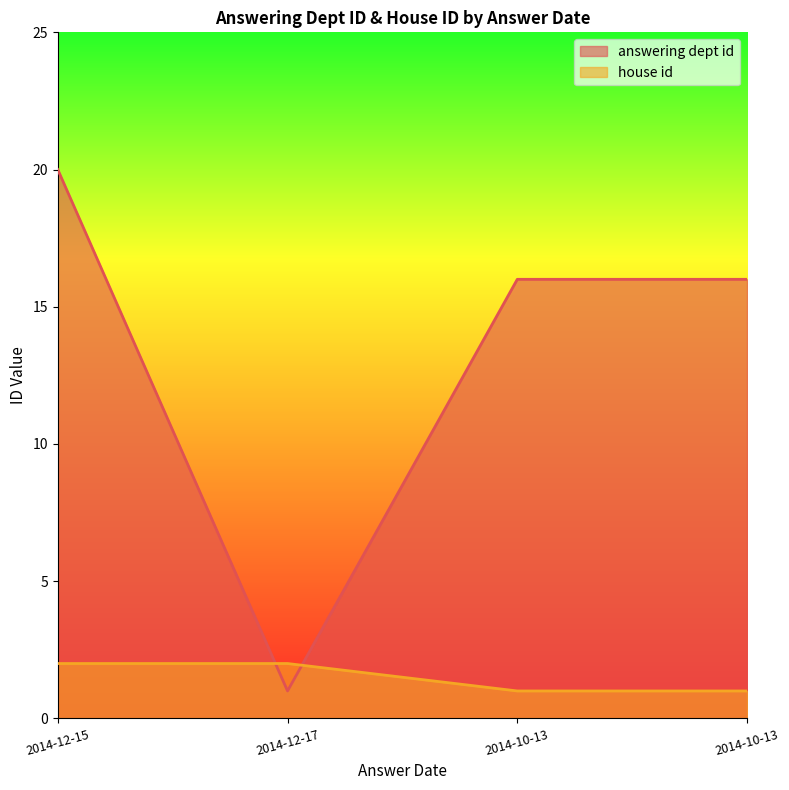

List the series in order of their peak value, highest first.

answering dept id, house id